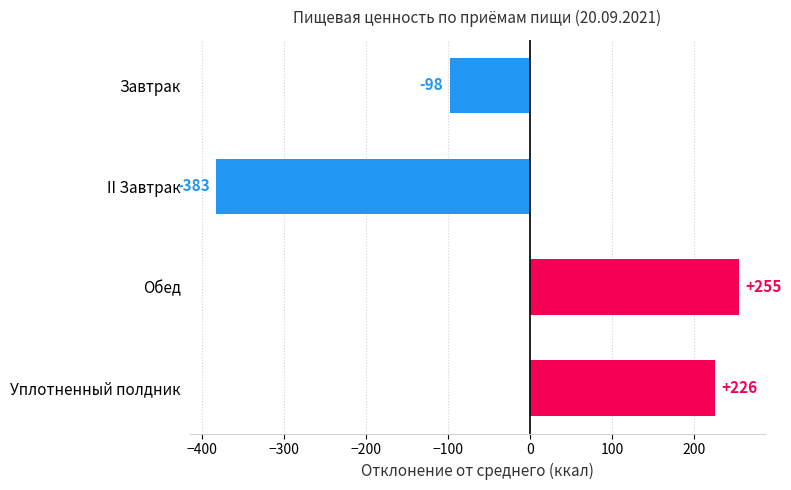

Where is the data nearest to the value -64?

Завтрак